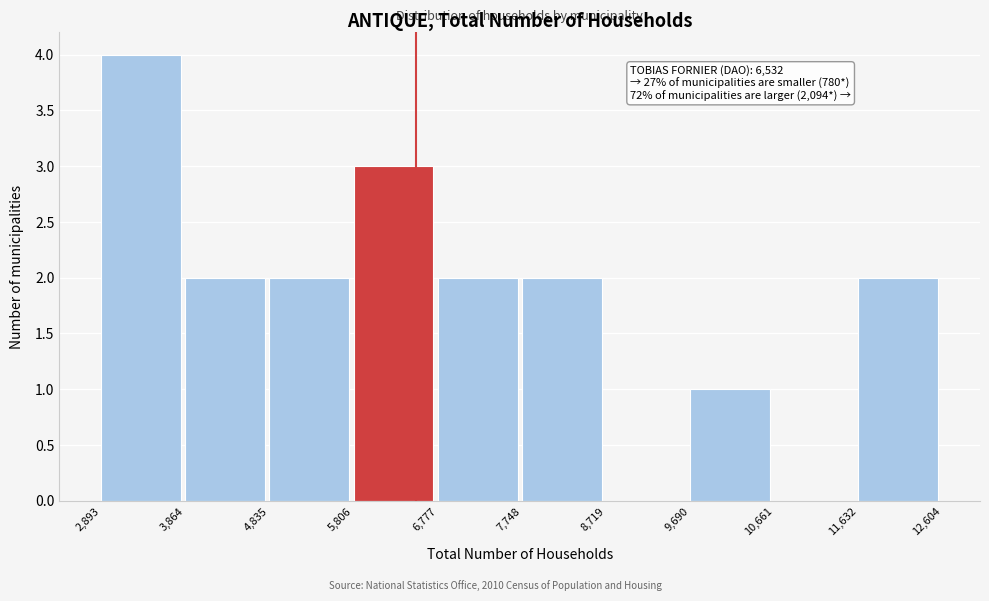

Which range on the x-axis has the tallest bar?

2,893 to 3,864